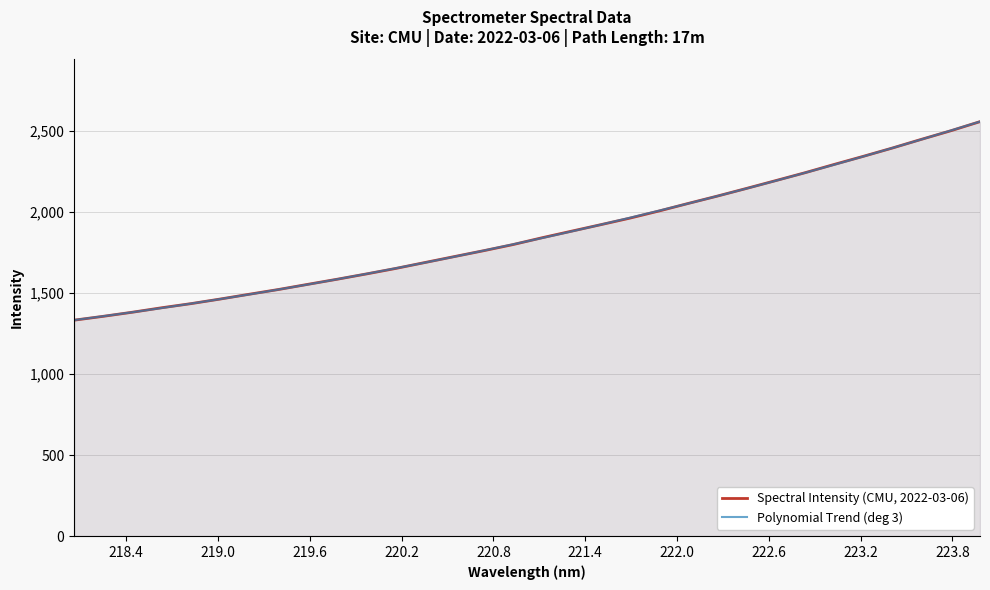

What is the difference between the maximum and minimum values in the Spectral Intensity (CMU, 2022-03-06) series?

1224.6